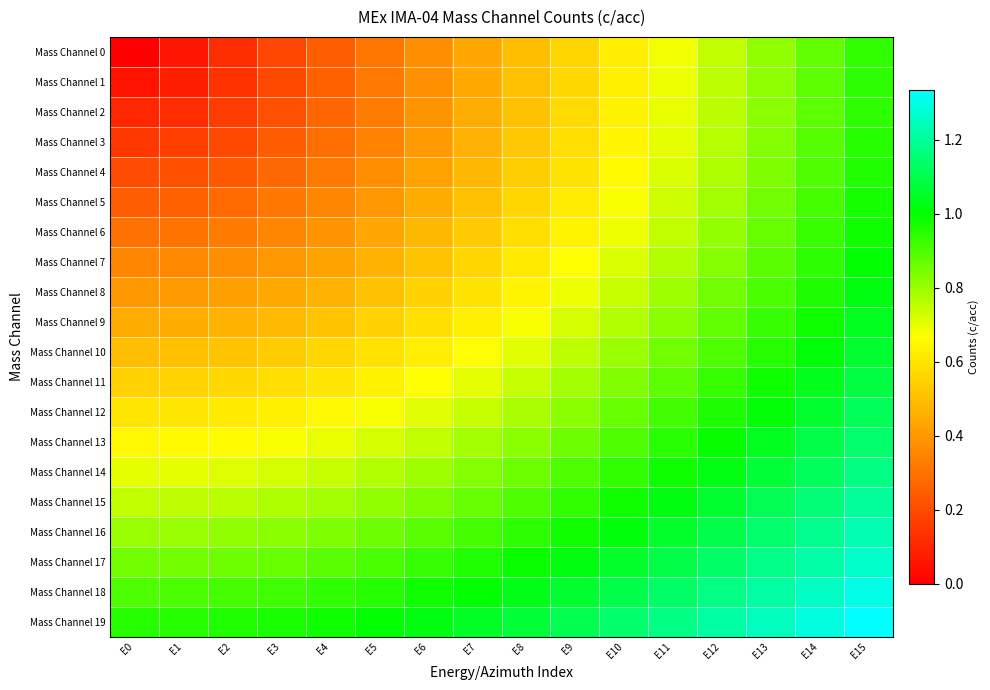

Which has a higher value, E3 or E0?

E3